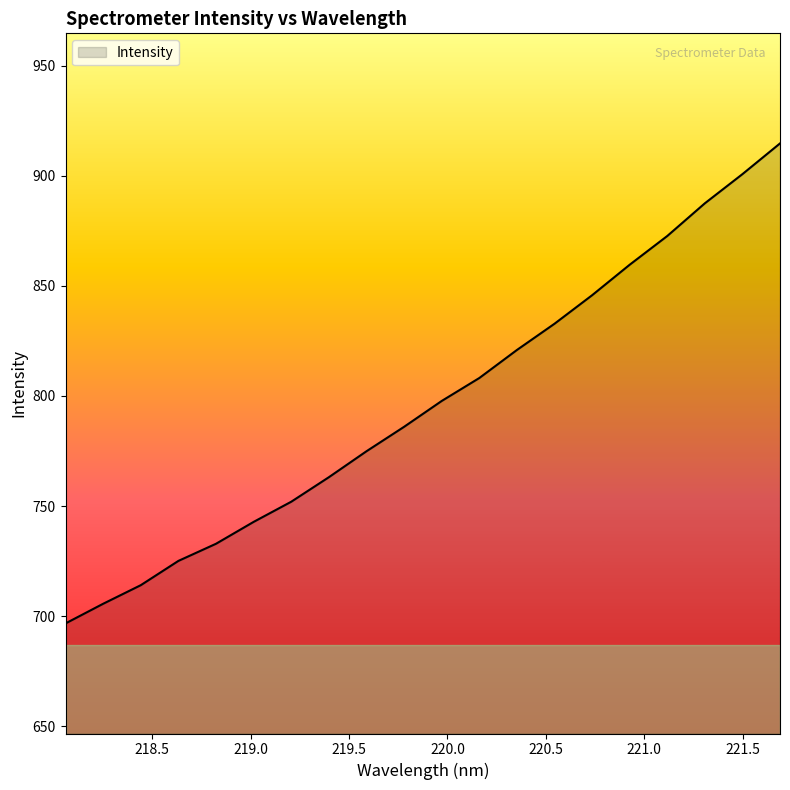

What is the maximum value shown in the chart?

914.7